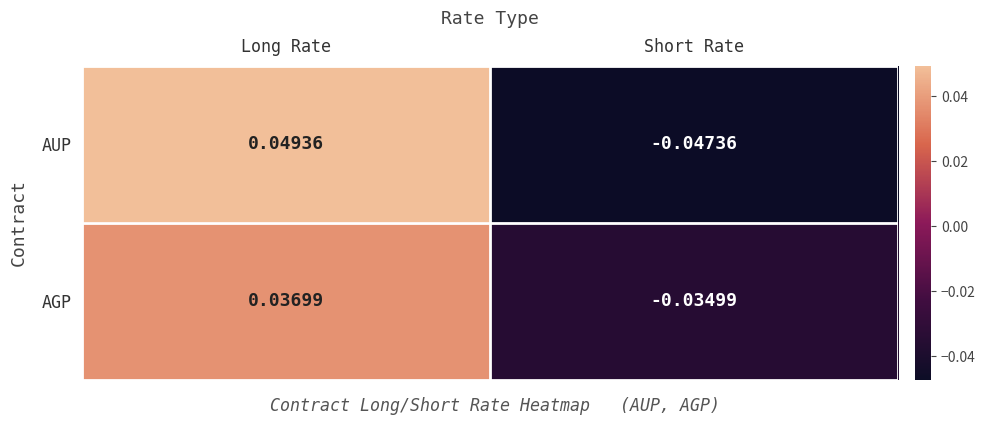

Which series changed the most between Long Rate and Short Rate?

AUP